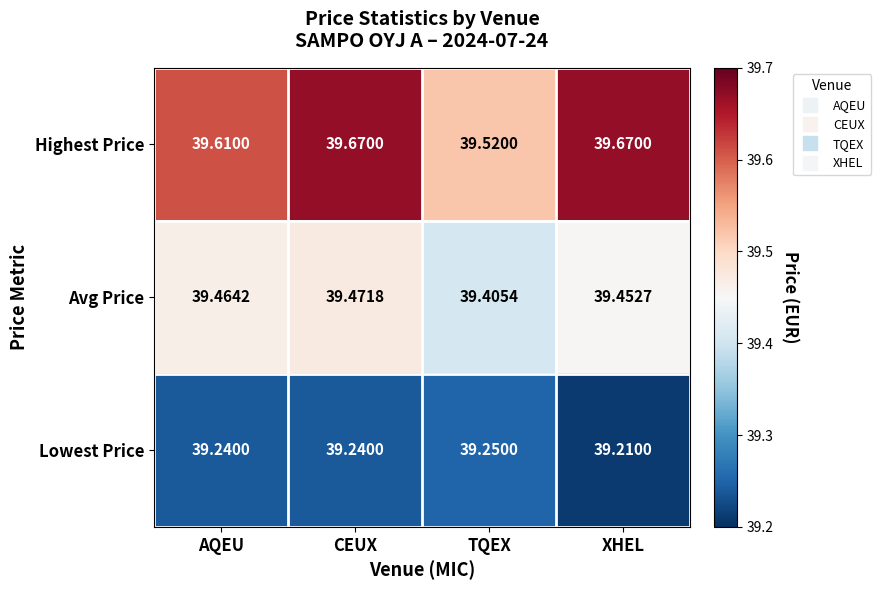

Which series has the largest total across all categories?

Highest Price